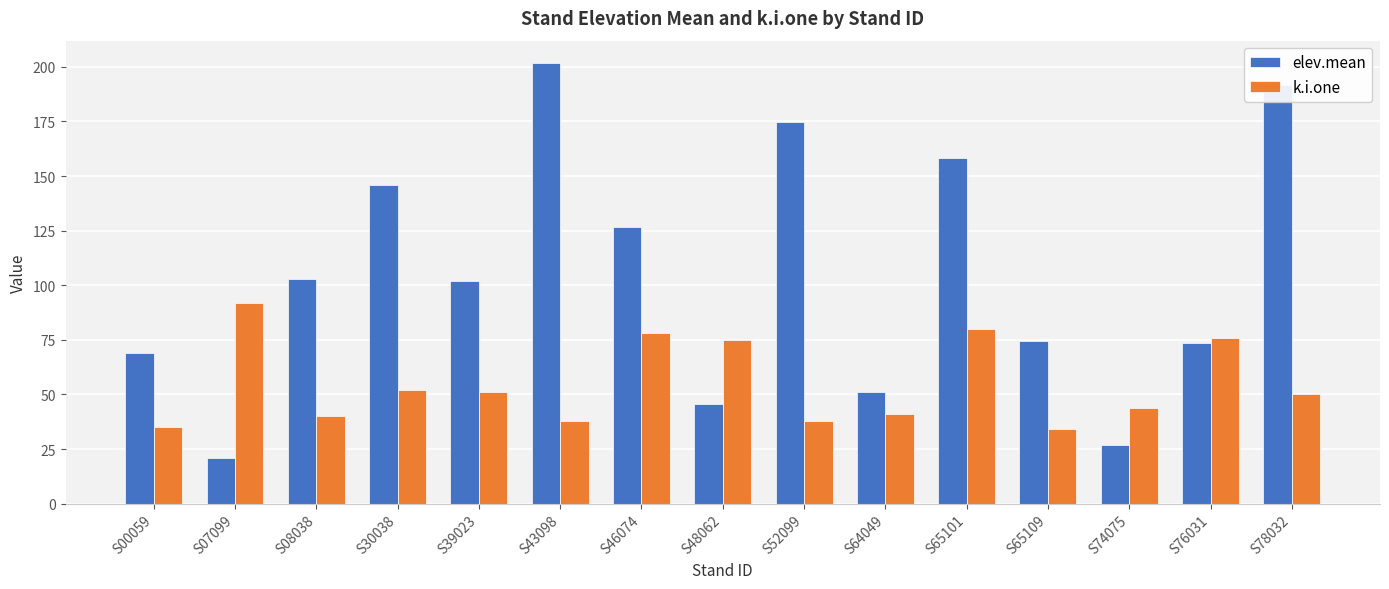

What is the maximum value for k.i.one?

92.0